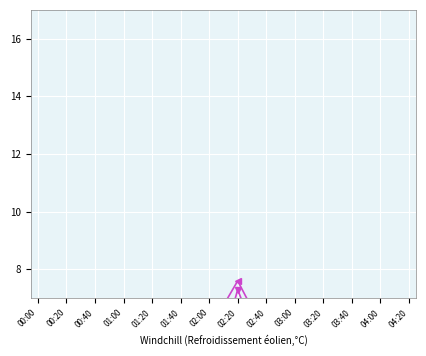

List the labels in order of 1.936 value, smallest first.

00:20, 00:40, 00:30, 00:10, 00:00, 04:20, 00:50, 01:10, 03:30, 03:40, 03:00, 01:20, 01:00, 01:30, 01:50, 04:00, 04:10, 02:00, 02:40, 03:10, 03:20, 01:40, 03:50, 02:50, 02:10, 02:30, 02:20